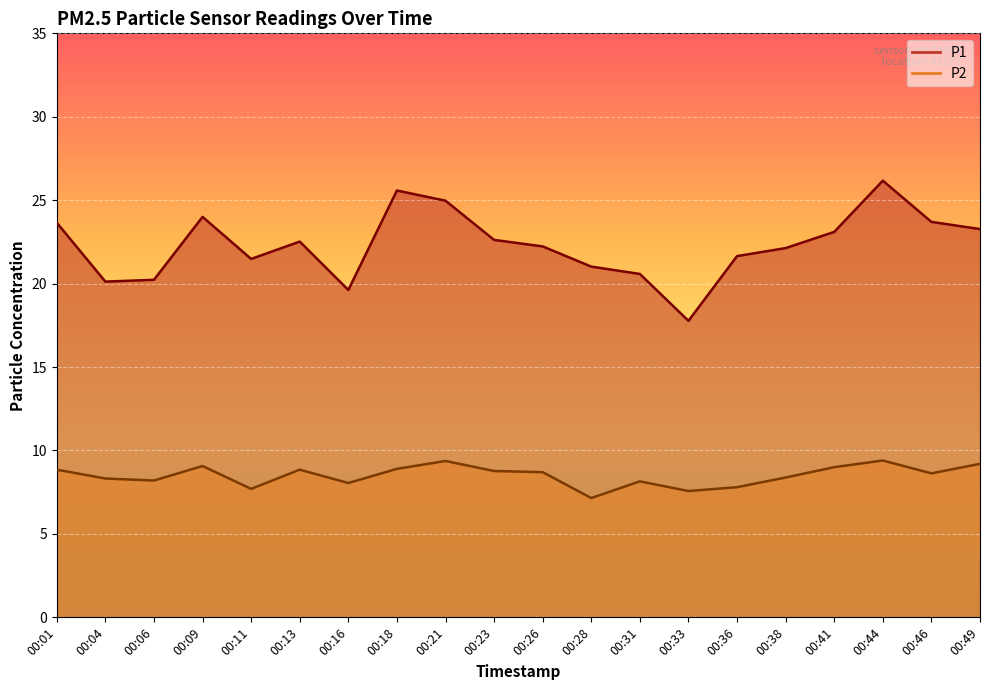

List the labels in order of P1 value, largest first.

00:44, 00:18, 00:21, 00:09, 00:46, 00:01, 00:49, 00:41, 00:23, 00:13, 00:26, 00:38, 00:36, 00:11, 00:28, 00:31, 00:06, 00:04, 00:16, 00:33